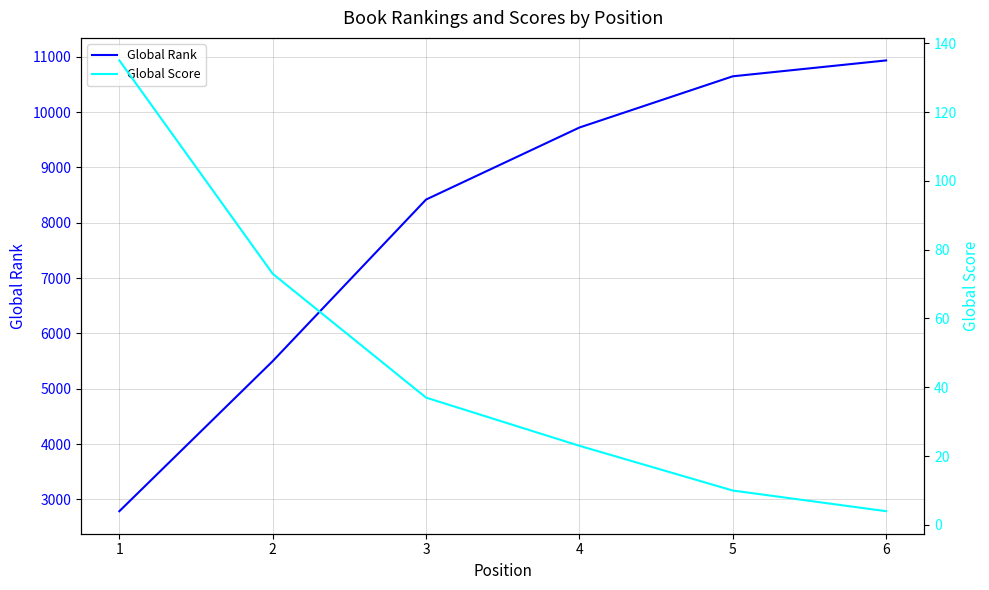

Rank the categories by Global Score value from lowest to highest.

6, 5, 4, 3, 2, 1